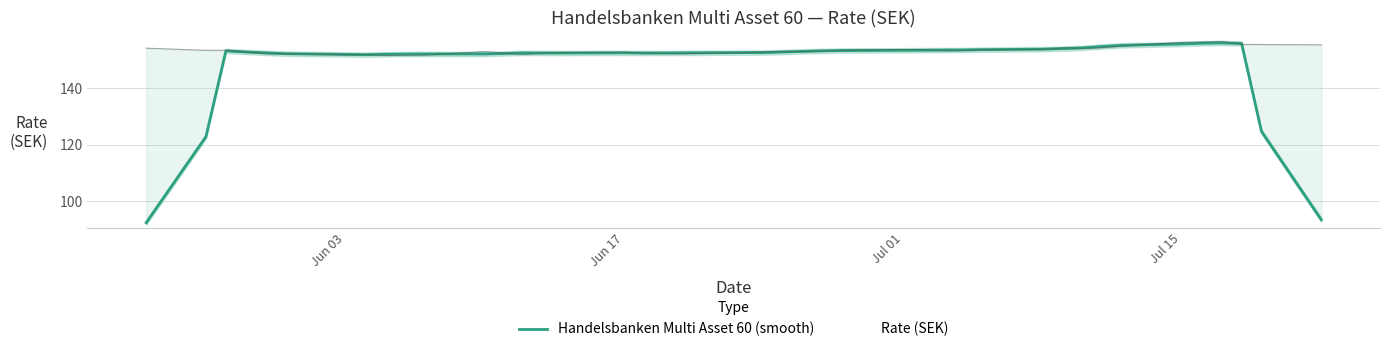

What is the difference between the second highest and minimum values?

63.8